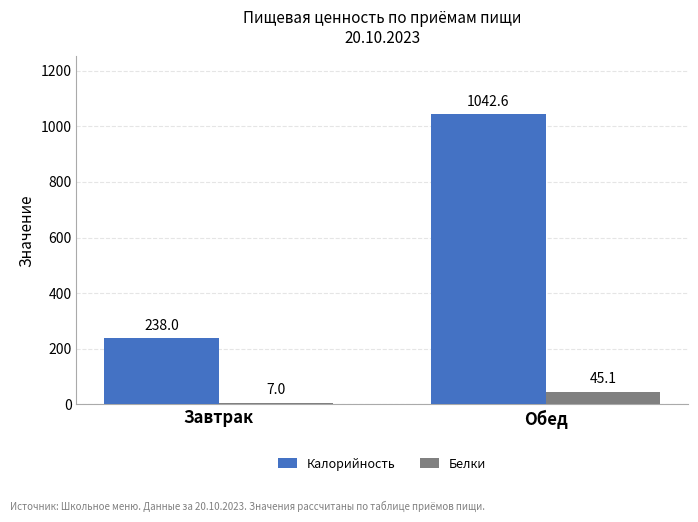

What is the total value across all series at Обед?

1087.7